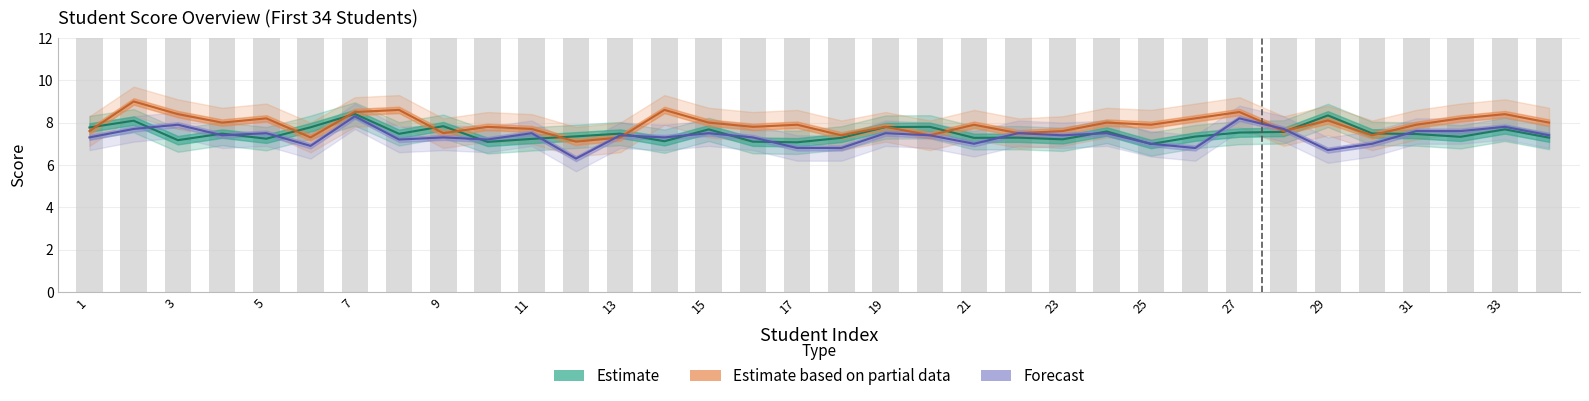

Is it true that COM102 equals 2.2 at 16?

False